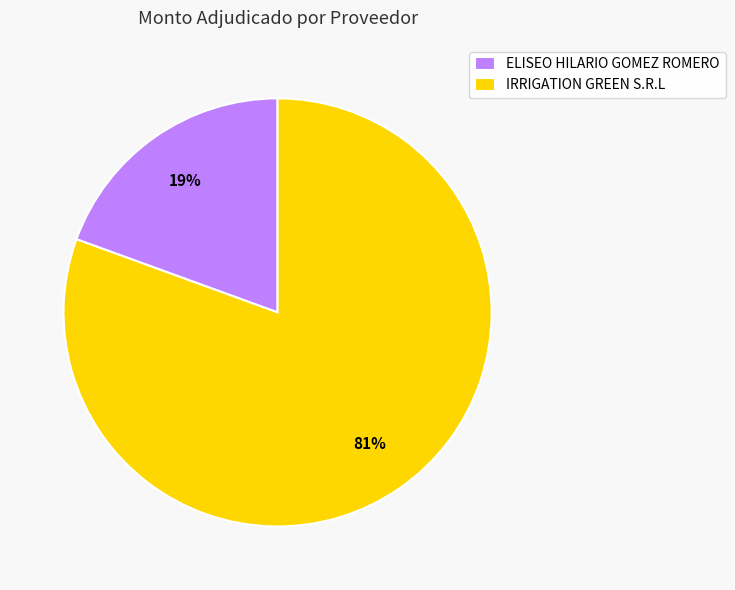

Which slice represents more than half of the pie?

IRRIGATION GREEN S.R.L